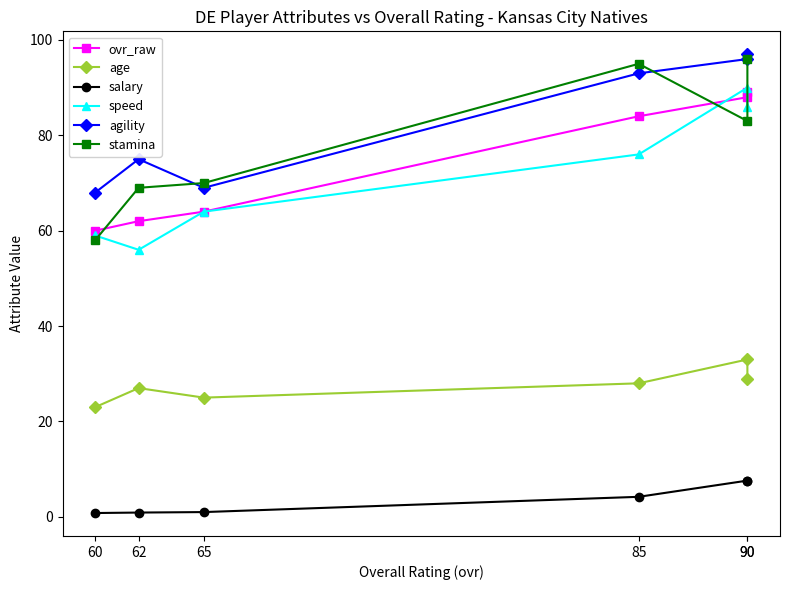

What is the total value across all series at 85?

380.2